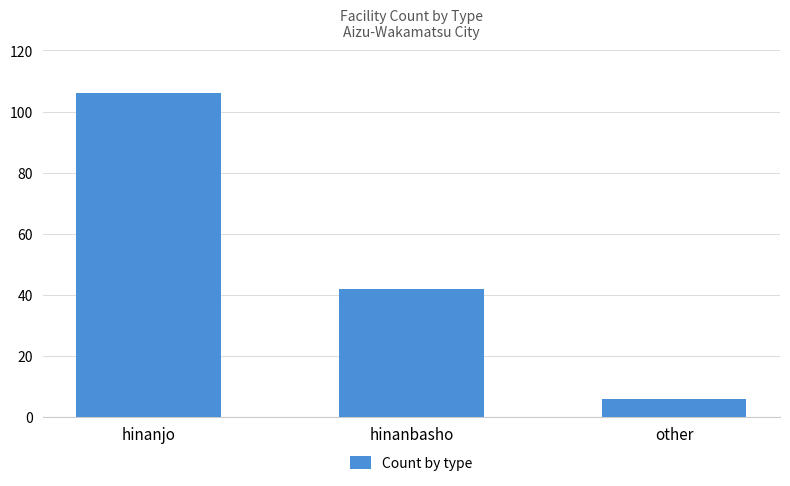

Rank the categories by value from lowest to highest.

other, hinanbasho, hinanjo